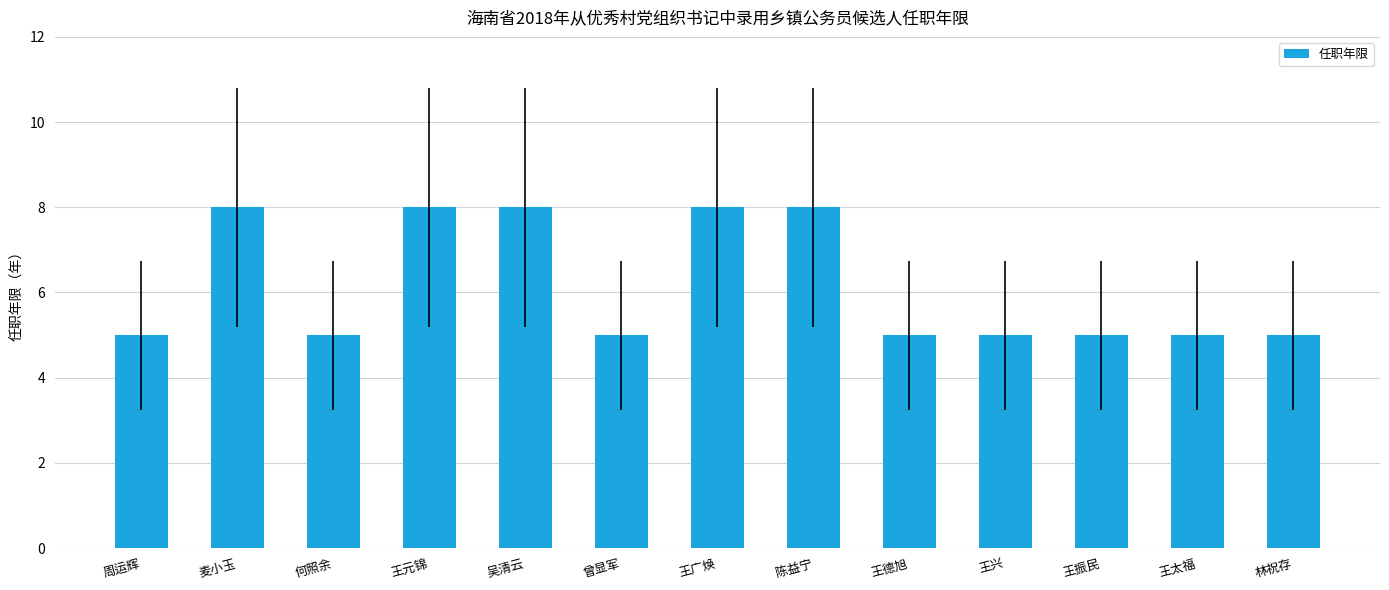

What is the approximate value at 王振民?

5